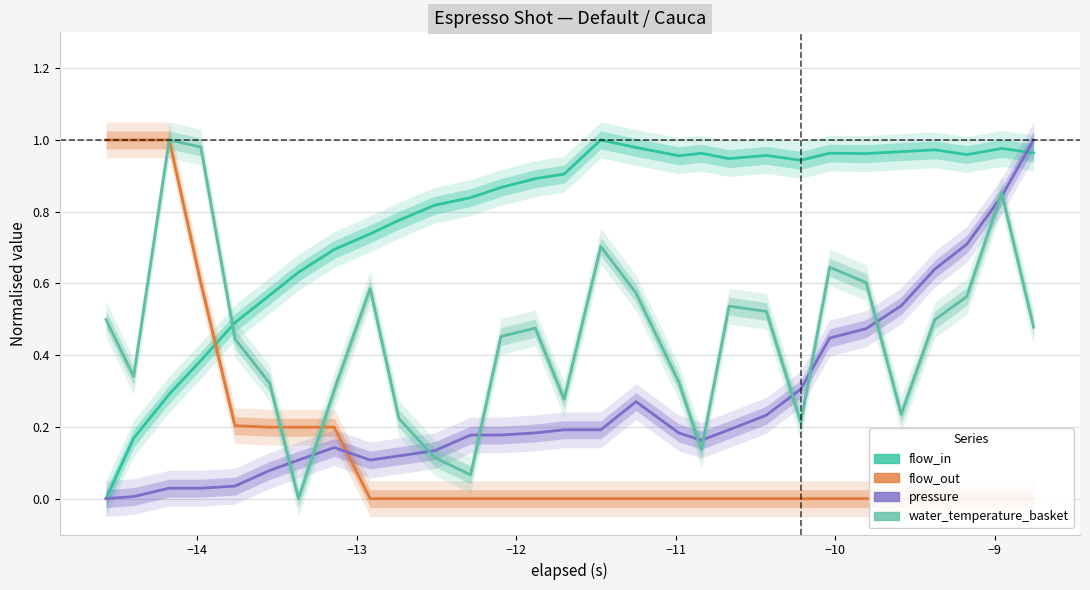

In flow_in, how many points are lower than both neighbors (excluding endpoints)?

5